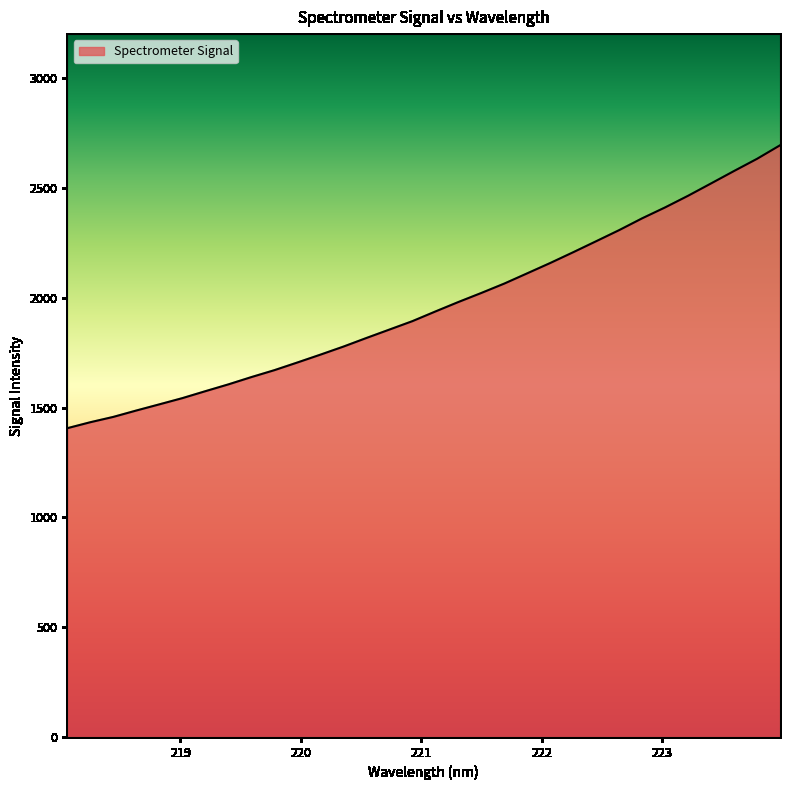

What is the maximum value shown in the chart?

2693.7